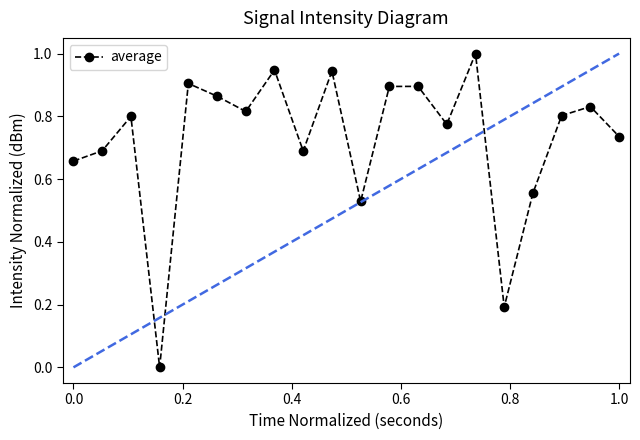

How many interior local peaks does the average series have?

7